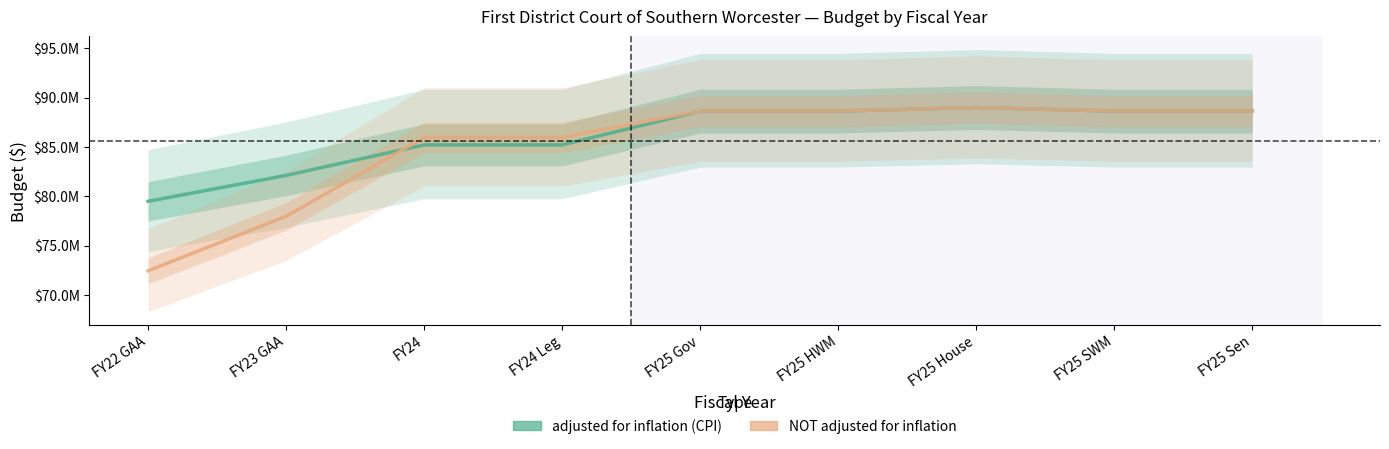

Which series has the largest range (max minus min)?

NOT adjusted for inflation